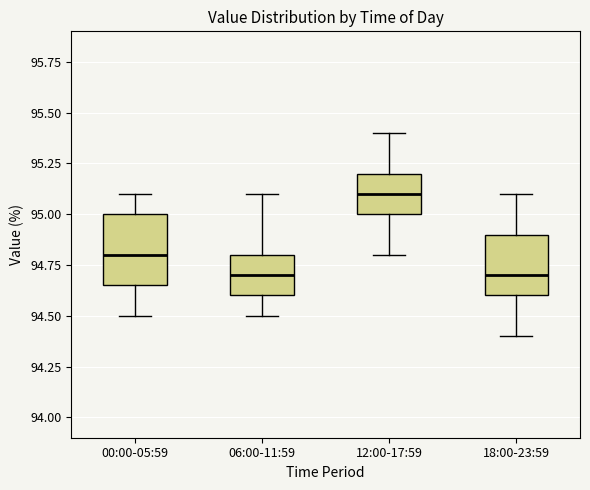

Reading left to right, read every box against the y-axis: the position of its median line, the range the box covers, and the ends of its whiskers. The values are not printed on the chart, so give them approximately, as read against the axis.

00:00-05:59: median 94.80, box 94.65 to 95.00, whiskers 94.50 to 95.10
06:00-11:59: median 94.70, box 94.60 to 94.80, whiskers 94.50 to 95.10
12:00-17:59: median 95.10, box 95.00 to 95.20, whiskers 94.80 to 95.40
18:00-23:59: median 94.70, box 94.60 to 94.90, whiskers 94.40 to 95.10